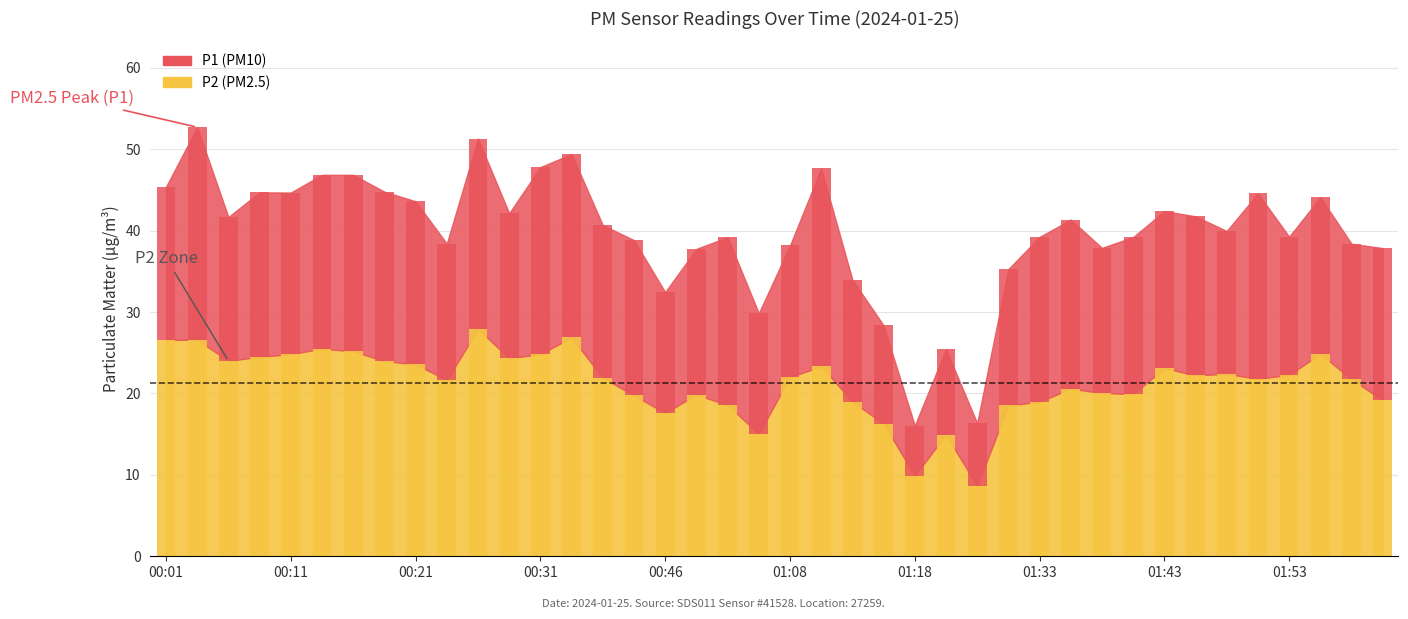

The value at 01:41 is 19.9. True or false?

True